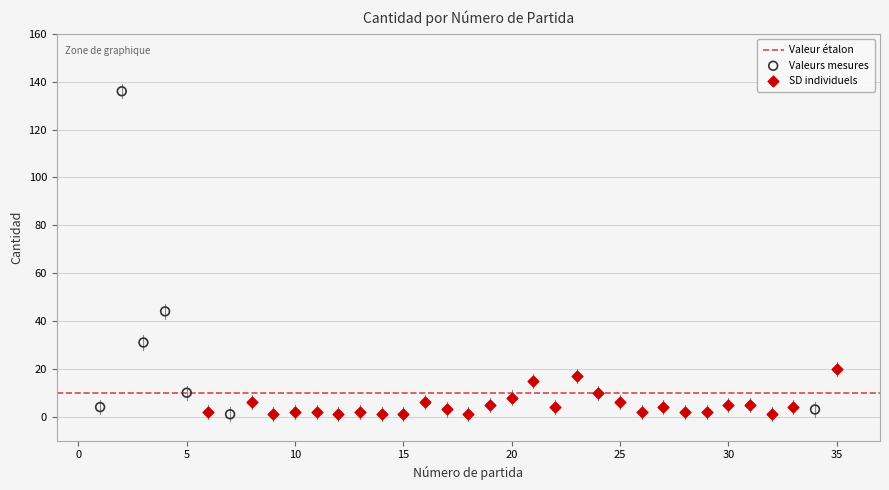

Which series has the largest Y range (max minus min)?

Valeurs mesures